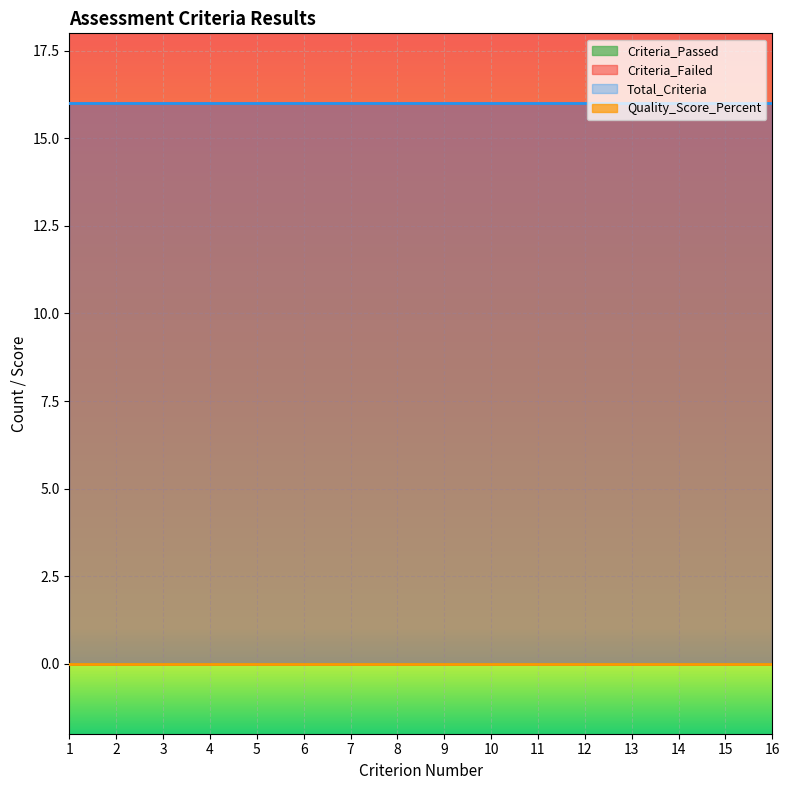

Which has a higher value, 15 or 12?

15